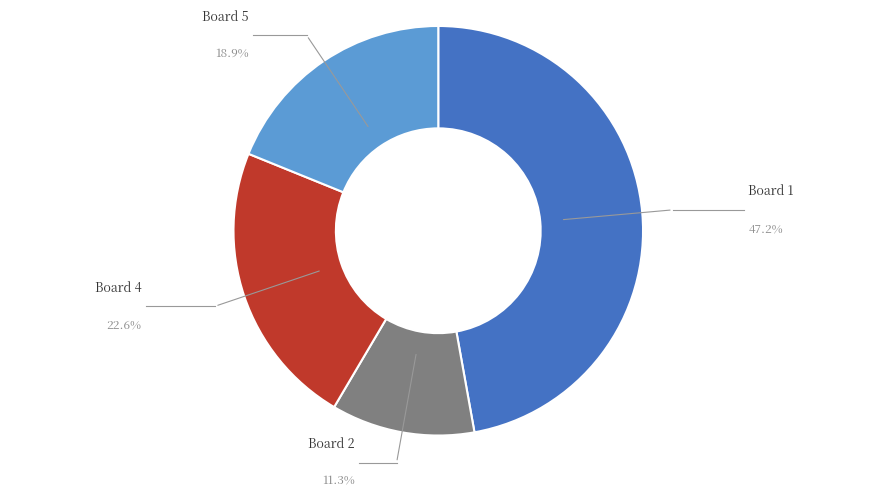

Does any single category account for the majority?

No